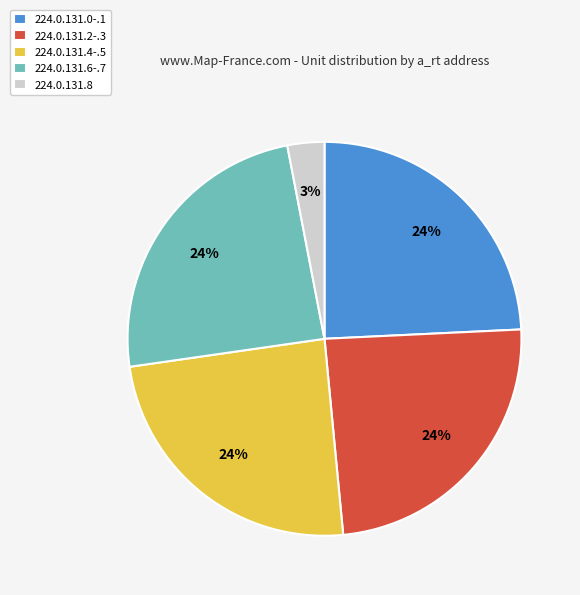

Is 224.0.131.8 the majority of the pie?

No